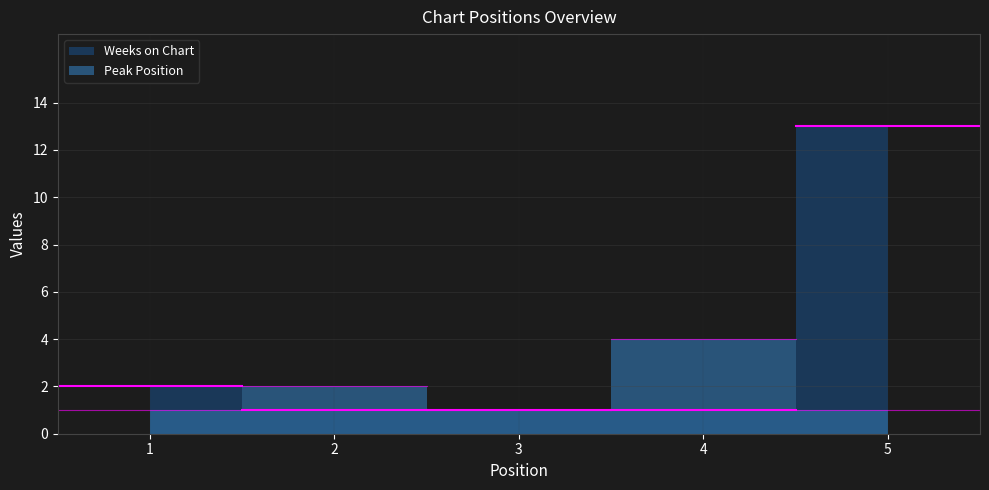

Between which two adjacent categories do Peak Position and Weeks on Chart first intersect?

1 and 2